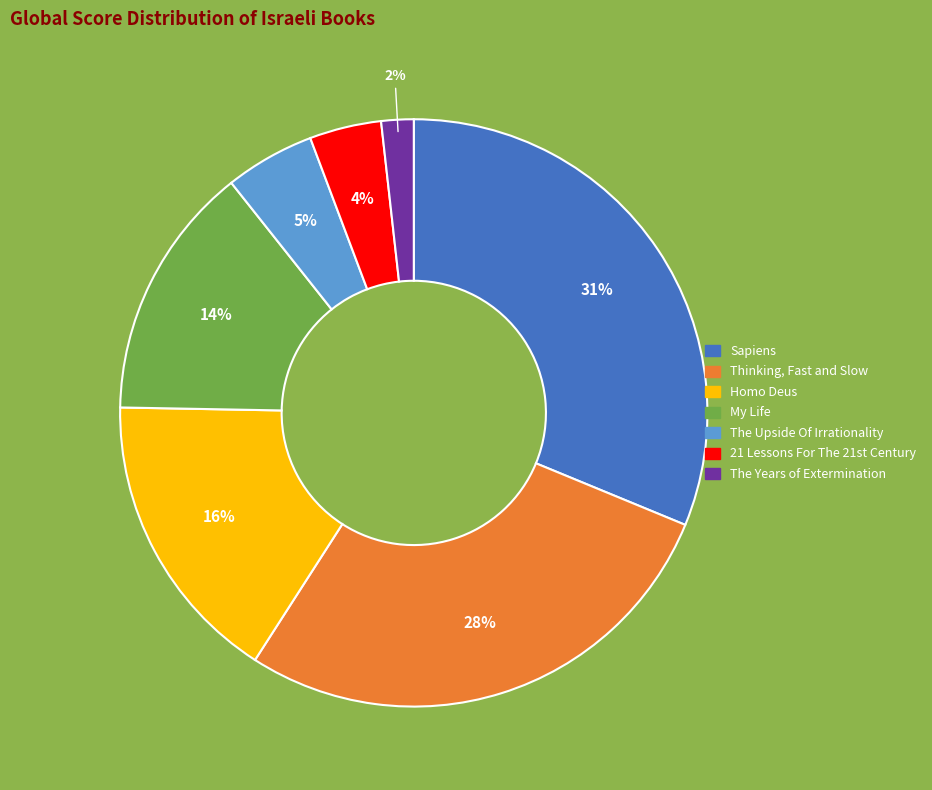

Count the number of slices in the pie.

7